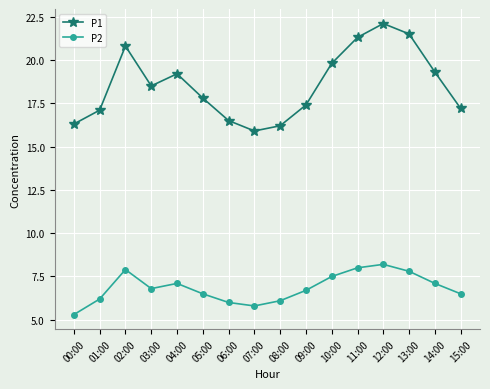

Reading right to left, transcribe all the data shown in this chart.

P1: 17.2	19.3	21.5	22.1	21.3	19.8	17.4	16.2	15.9	16.5	17.8	19.2	18.5	20.8	17.1	16.3
P2: 6.5	7.1	7.8	8.2	8.0	7.5	6.7	6.1	5.8	6.0	6.5	7.1	6.8	7.9	6.2	5.3